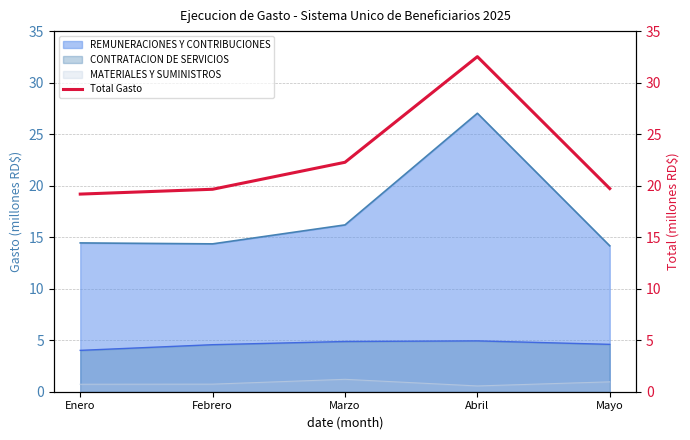

Between Febrero and Marzo, which is larger?

Marzo